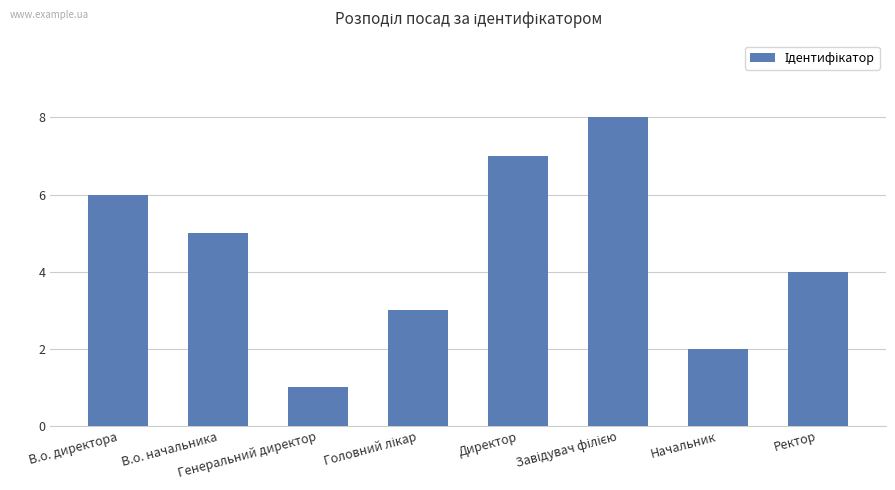

What is the difference between the second highest and minimum values?

6